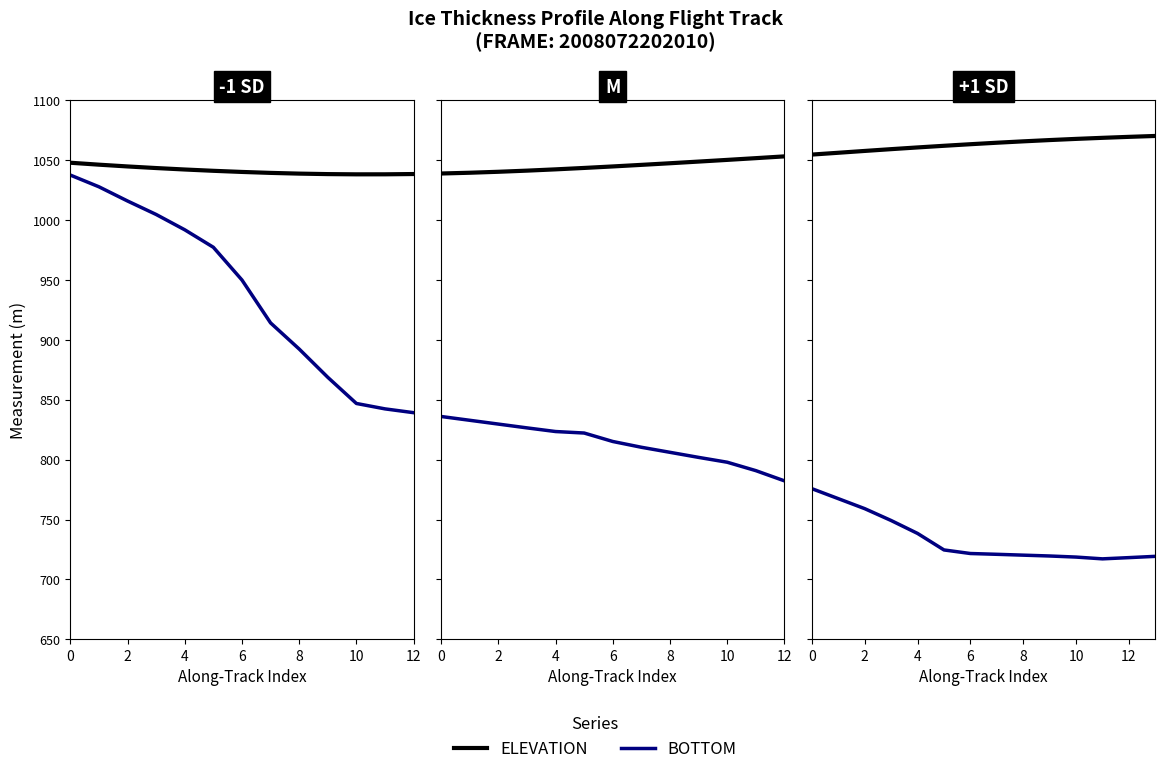

What are all the series names shown in the legend?

ELEVATION, BOTTOM